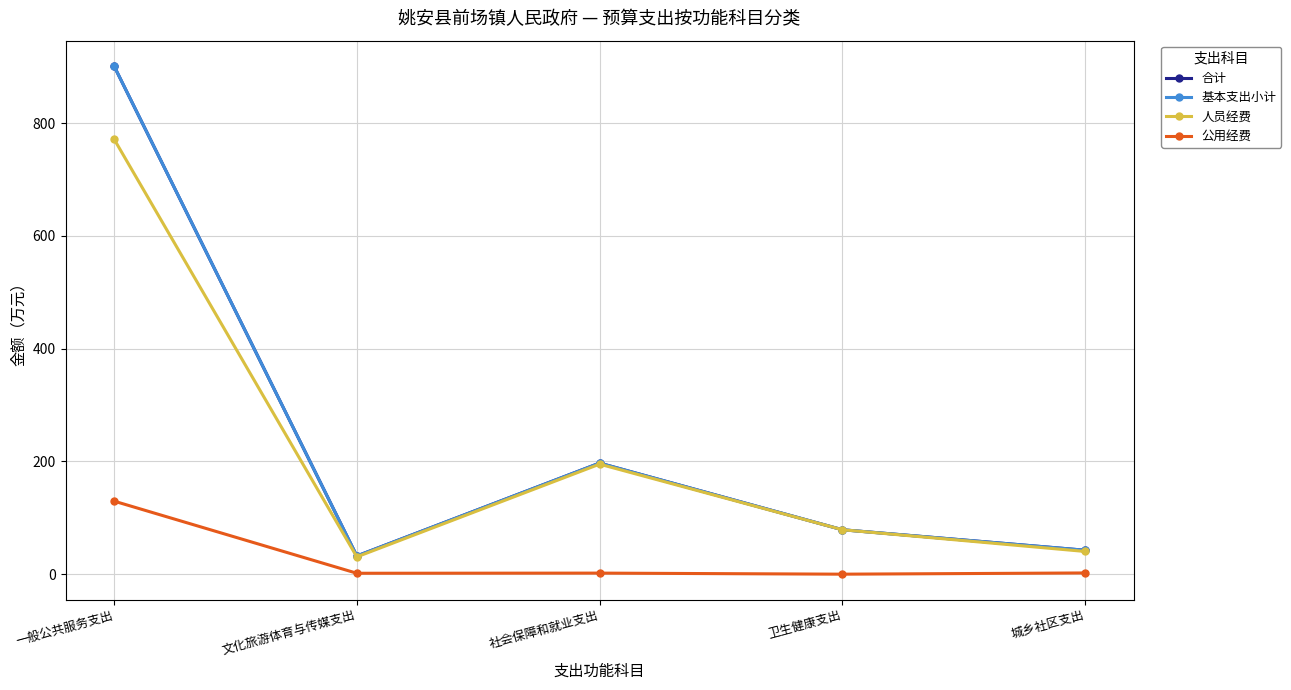

What is the value of the 人员经费 point at the 5th from the left?

40.3